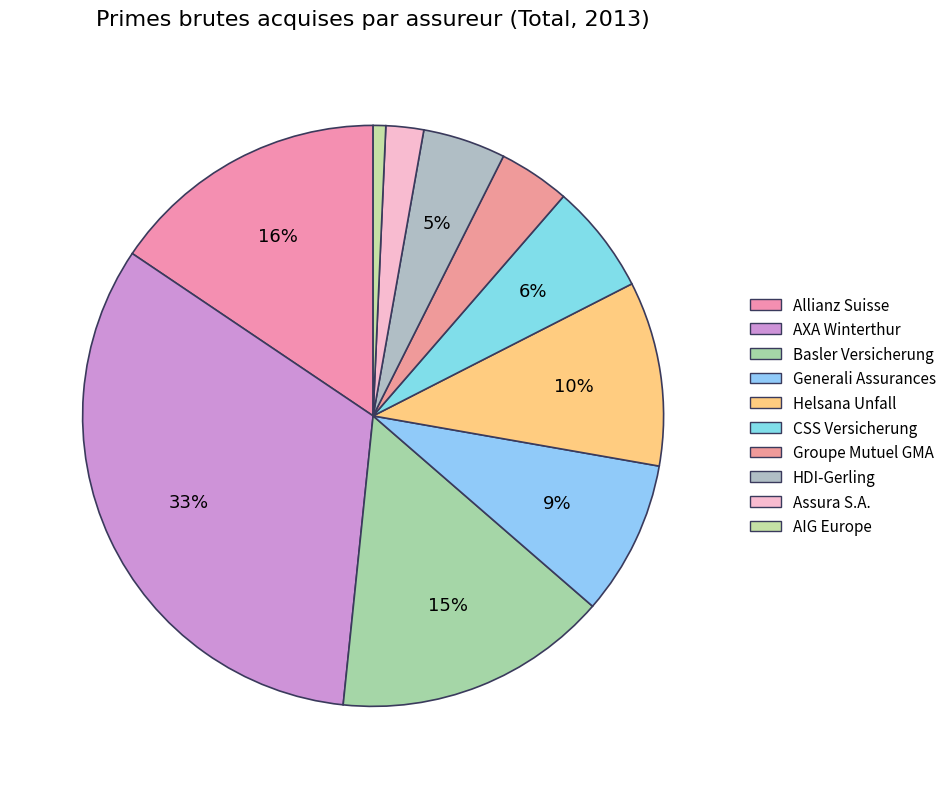

True or false: AXA Winterthur accounts for 47% of the total.

False